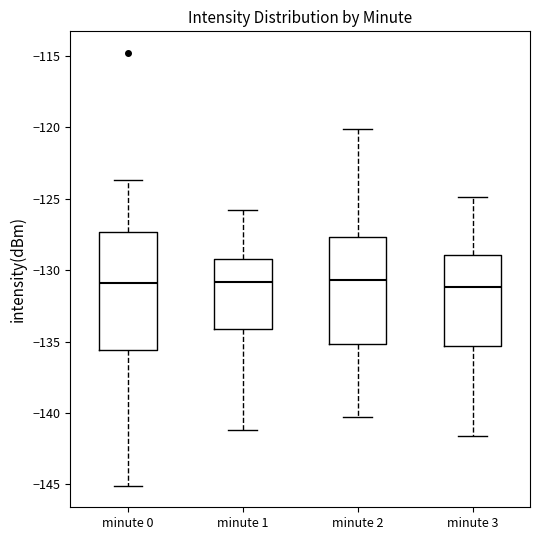

Reading left to right, transcribe this box plot: for each box, give where its median line is, the range the box spans, and where its two whiskers end, as read against the y-axis. The values are not printed on the chart, so give them approximately, as read against the axis.

minute 0: median -131.0, box -135.5 to -127.5, whiskers -145.0 to -123.5
minute 1: median -131.0, box -134.0 to -129.0, whiskers -141.0 to -126.0
minute 2: median -130.5, box -135.0 to -127.5, whiskers -140.5 to -120.0
minute 3: median -131.0, box -135.5 to -129.0, whiskers -141.5 to -125.0